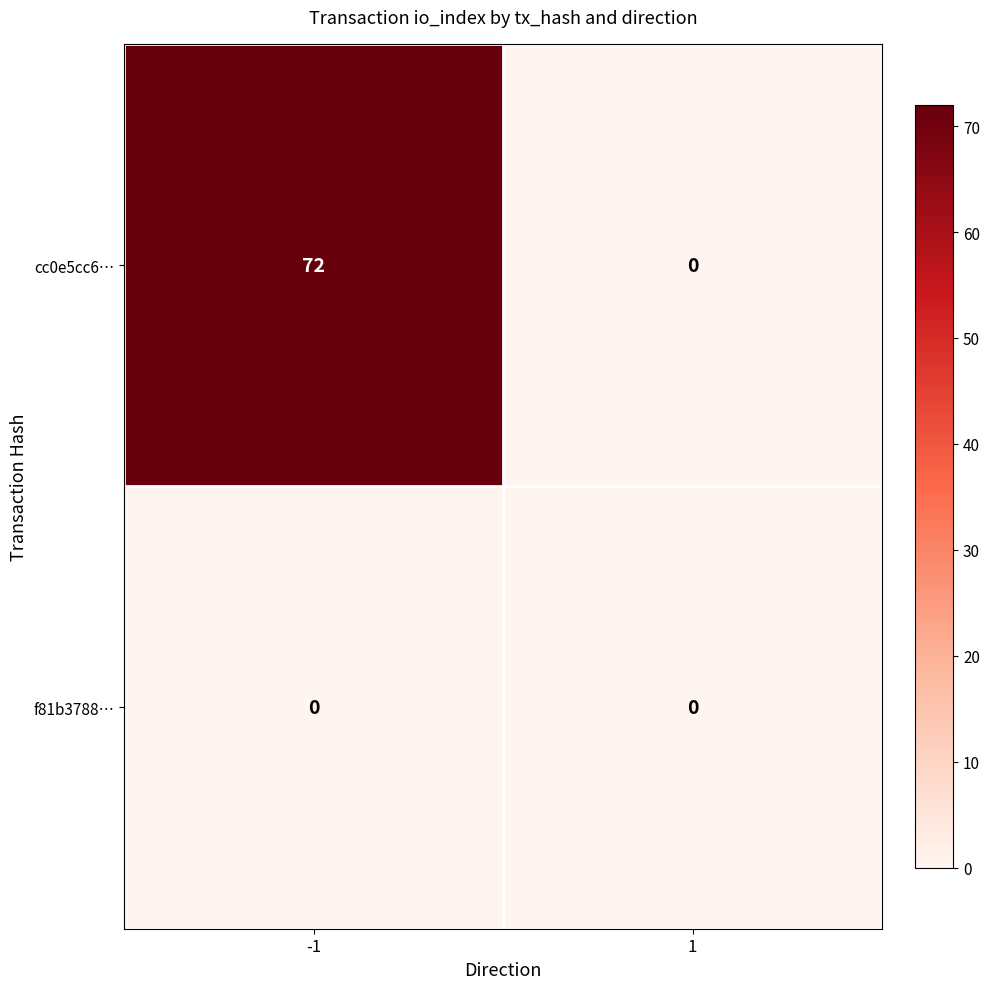

Reading left to right, transcribe all the data shown in this chart.

cc0e5cc6…: 72	0
f81b3788…: 0	0